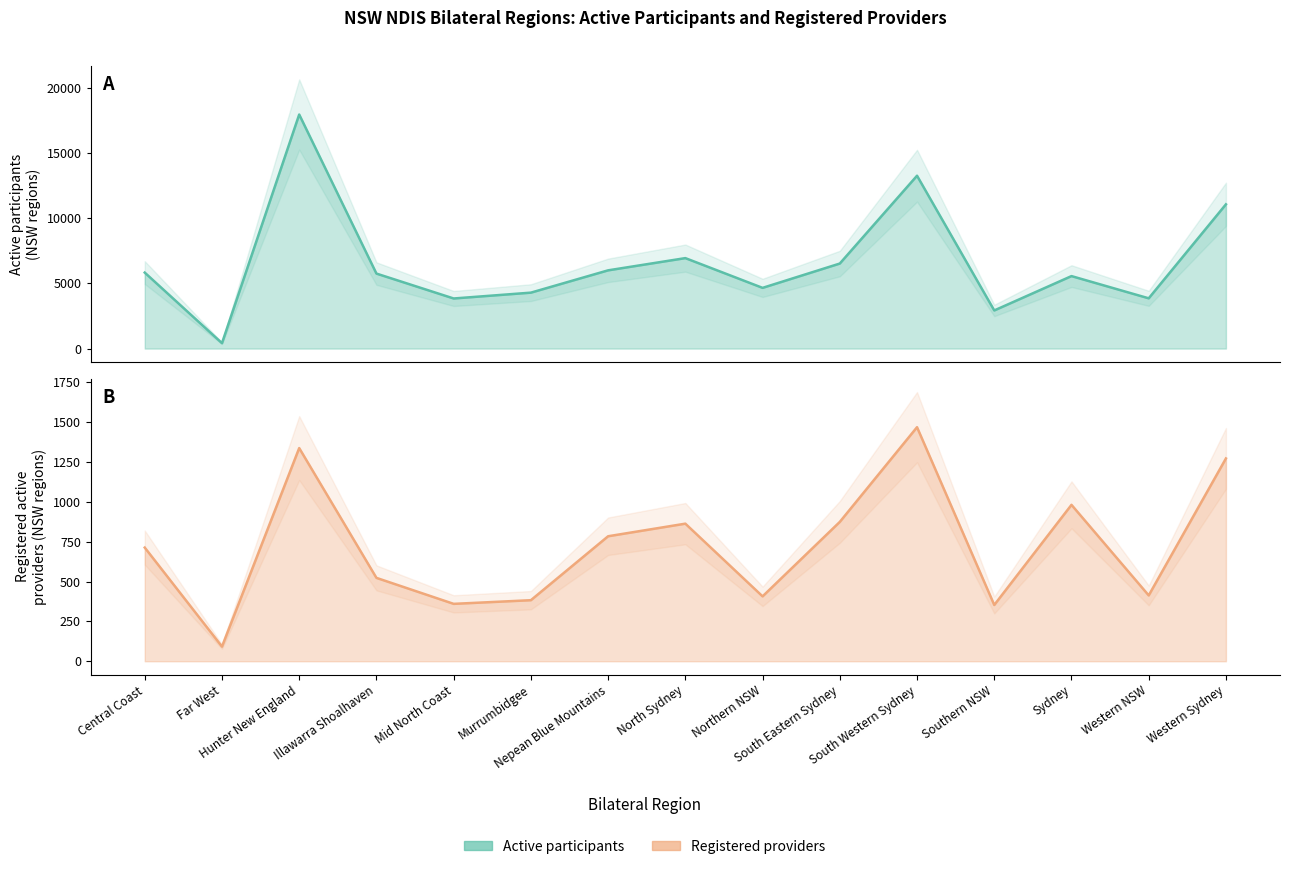

At which label does Registered providers first exceed 713?

Hunter New England